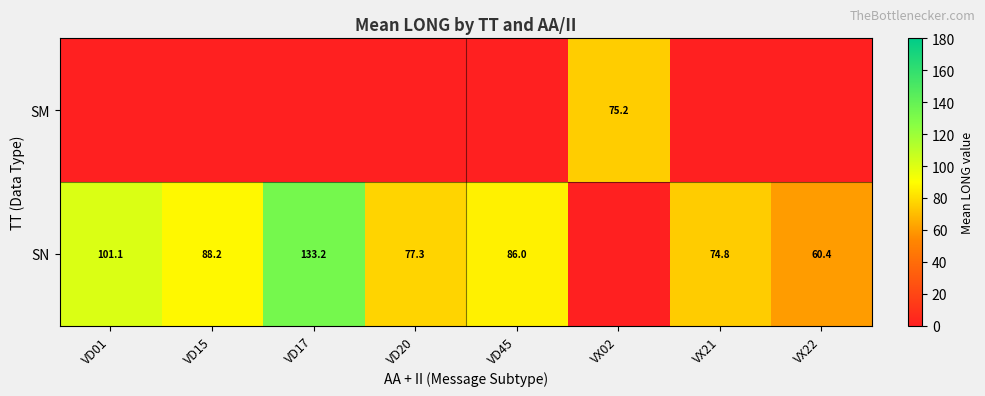

Is it true that row_0 equals 0.0 at VX21?

True